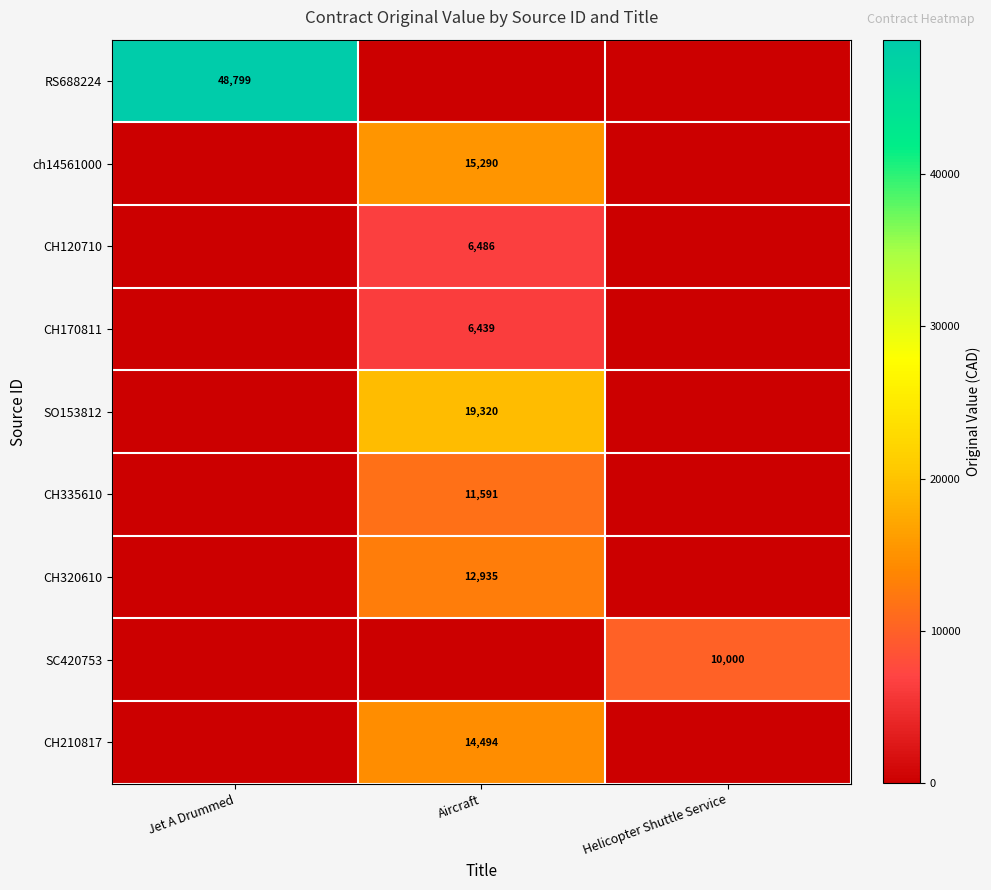

True or false: CH170811 has a value of 6439 at Aircraft.

True